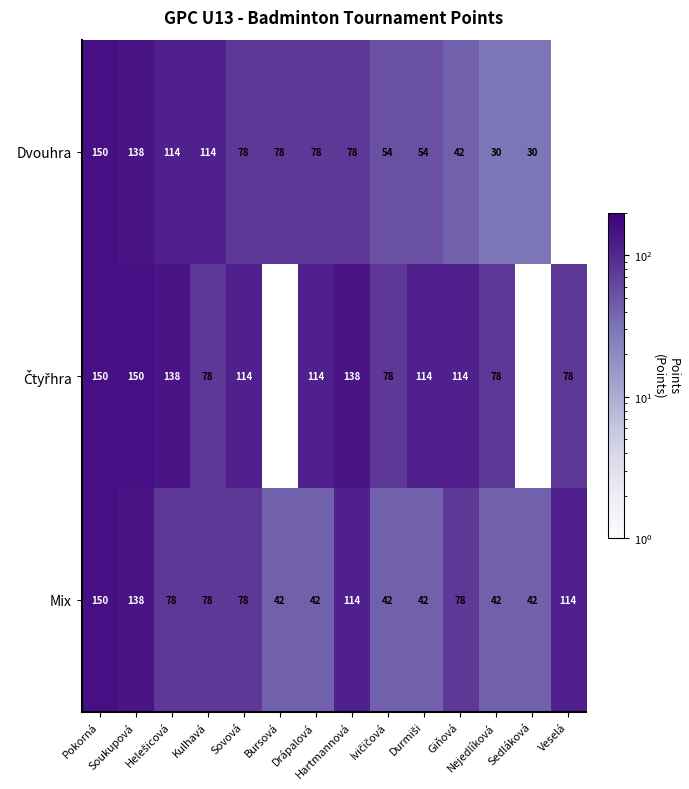

What is the sum of all Mix values?

1080